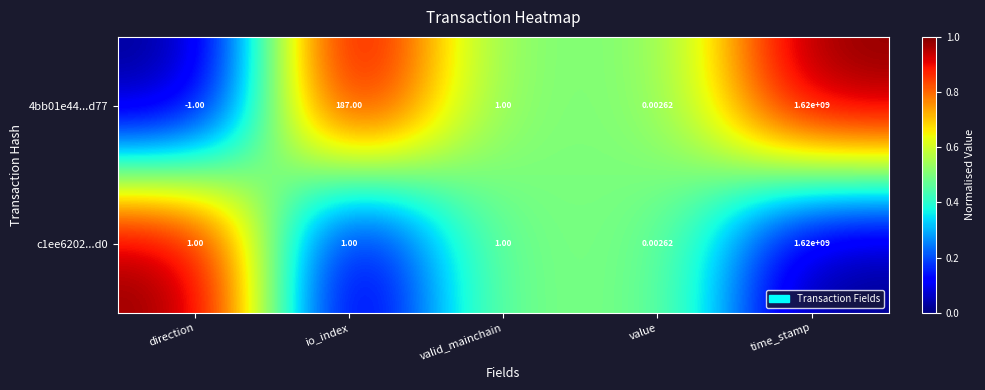

Which series has the largest range (max minus min)?

4bb01e44...d77